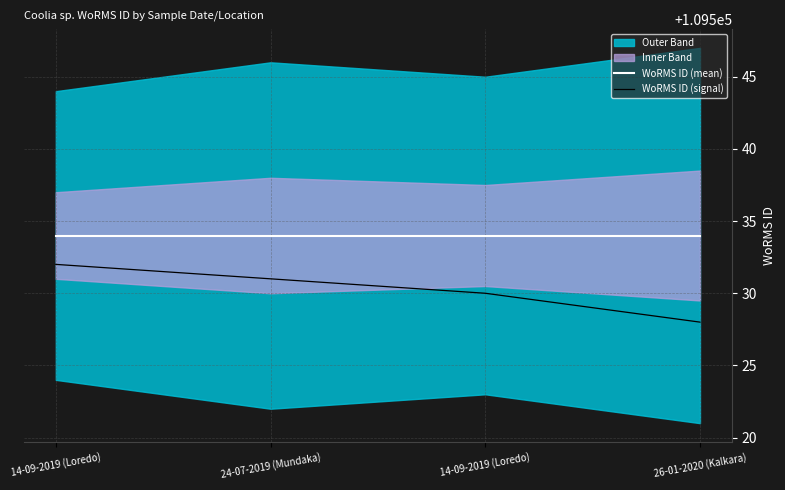

What is the total value across all series at 24-07-2019 (Mundaka)?

219065